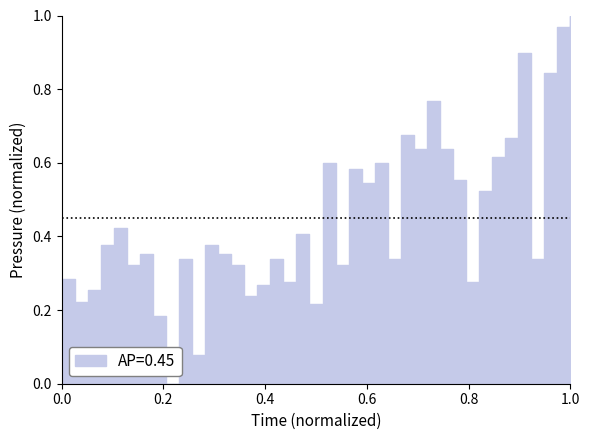

The chart shows a value of 0.1 at 00:06. True or false?

False